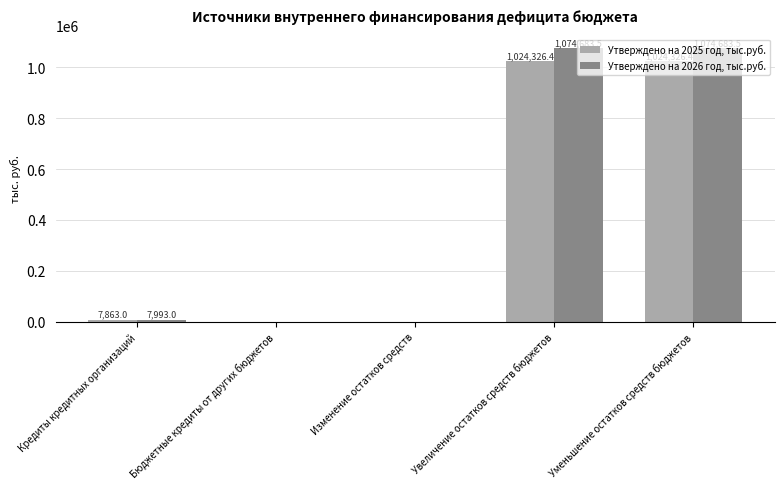

What is the sum of all Утверждено на 2026 год, тыс.руб. values?

2157360.0